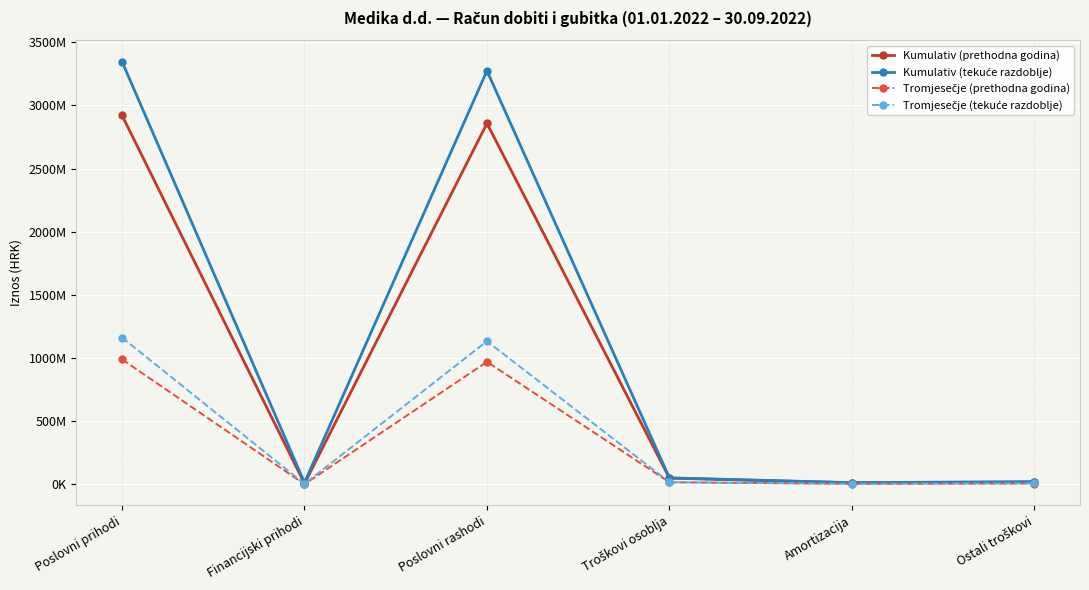

What is the minimum value for Tromjesečje (tekuće razdoblje)?

3977236